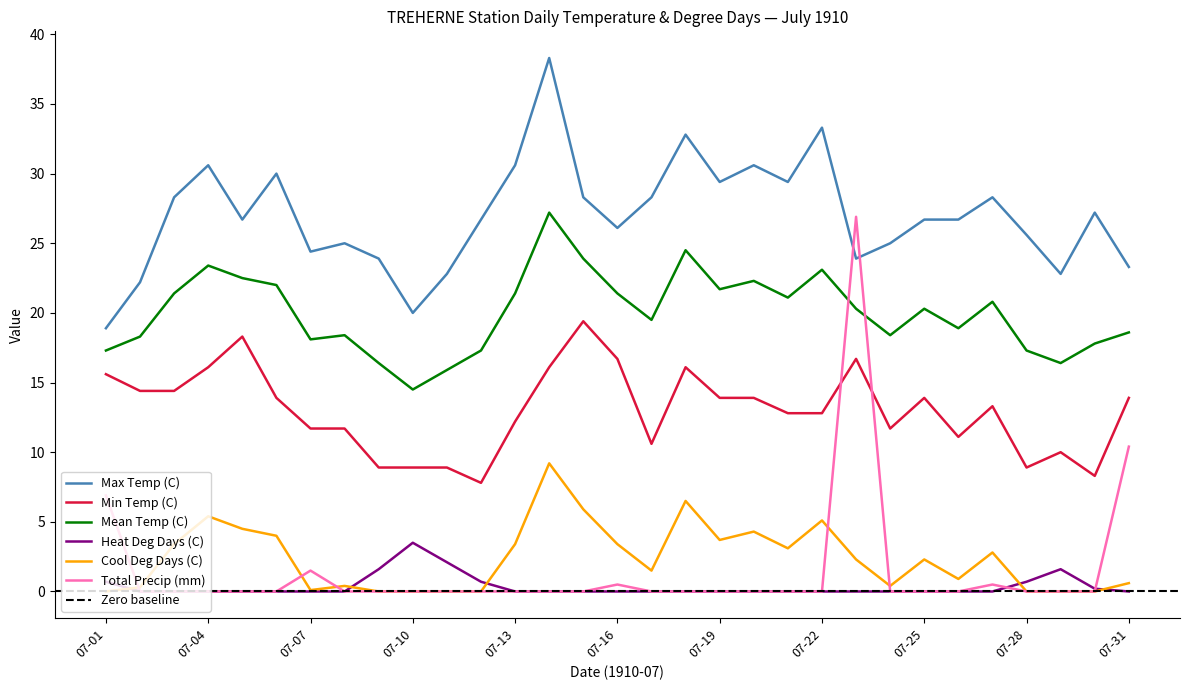

At which category does Max Temp (C) reach its first local peak?

07-04